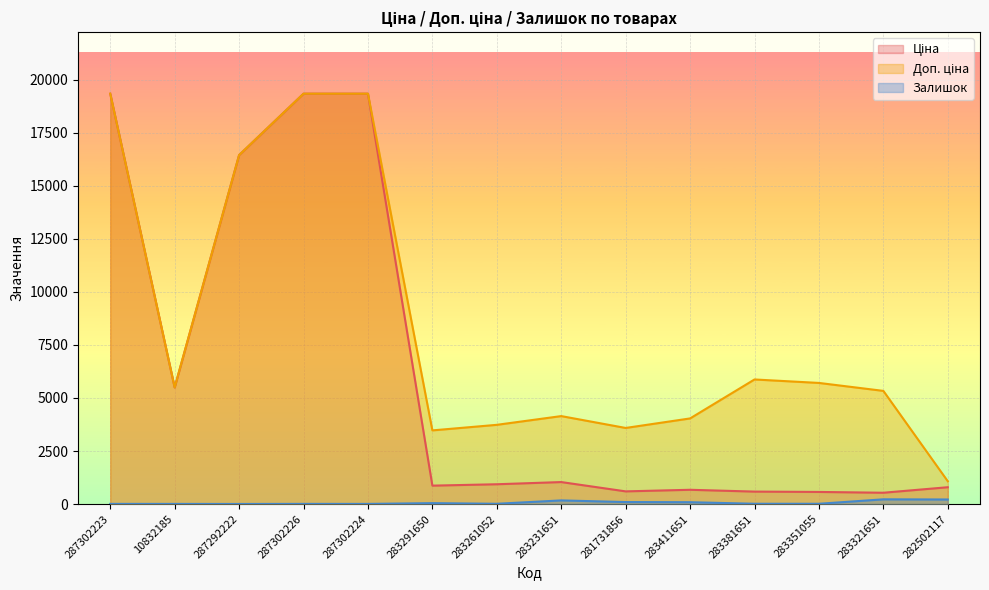

List the labels in order of Доп. ціна value, largest first.

287302223, 287302226, 287302224, 287292222, 283381651, 283351055, 10832185, 283321651, 283231651, 283411651, 283261052, 281731856, 283291650, 282502117